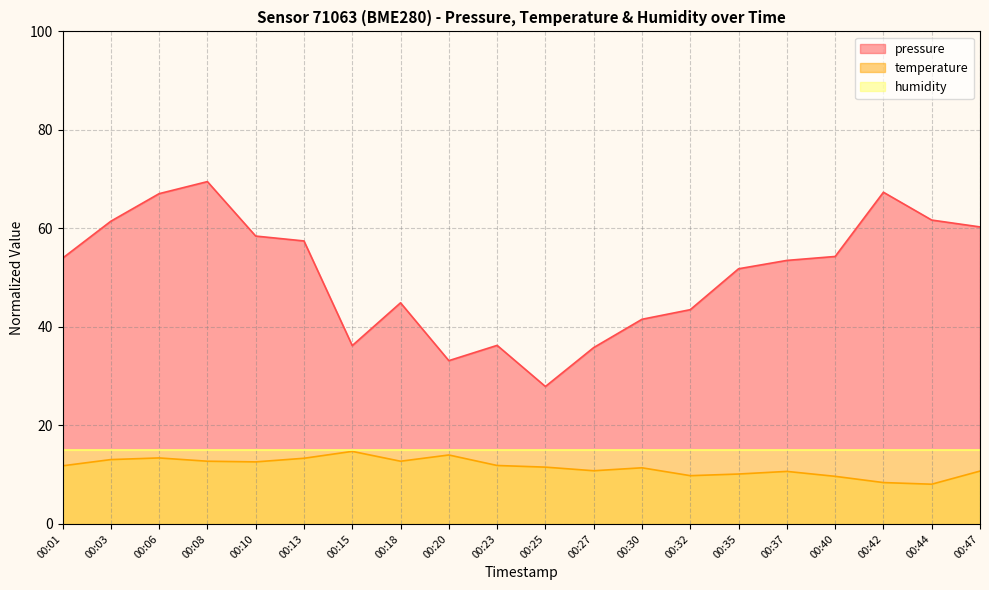

What is the greatest value displayed?

69.5